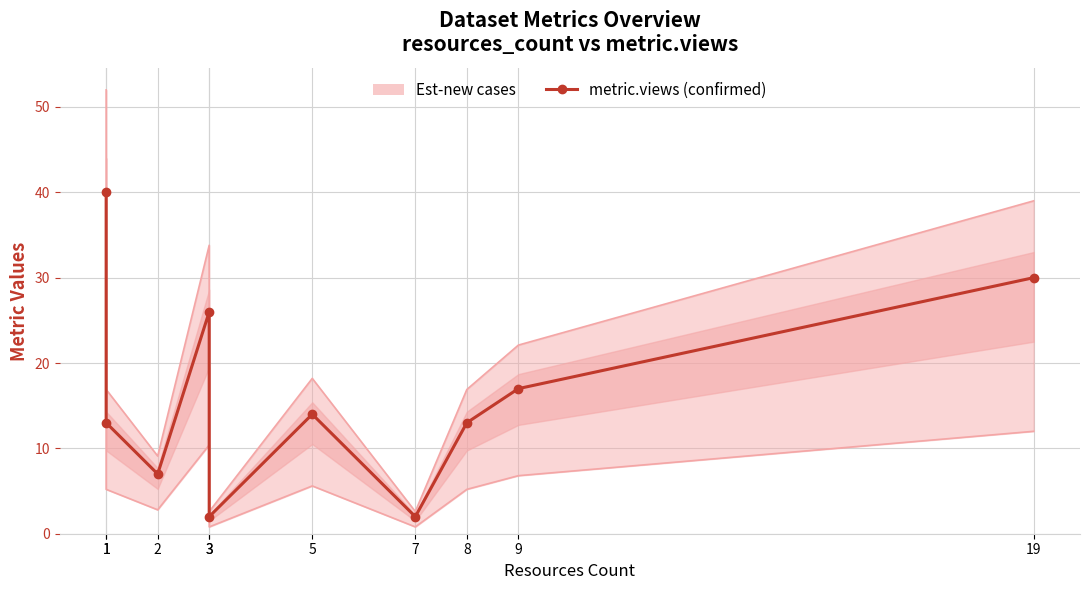

What is the maximum value shown in the chart?

40